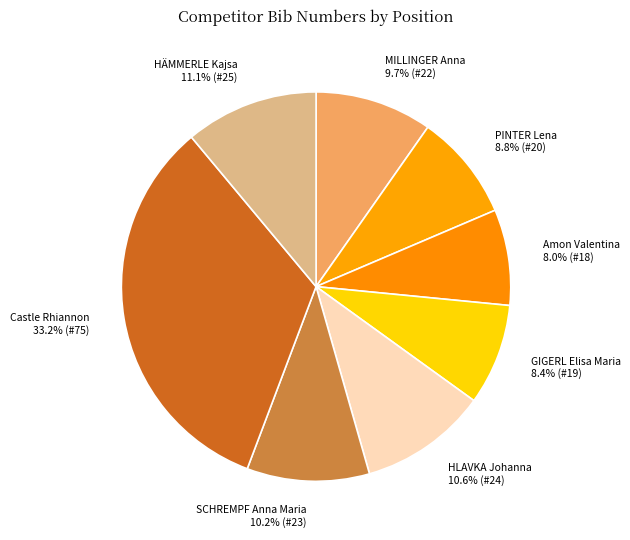

Count the number of slices in the pie.

8